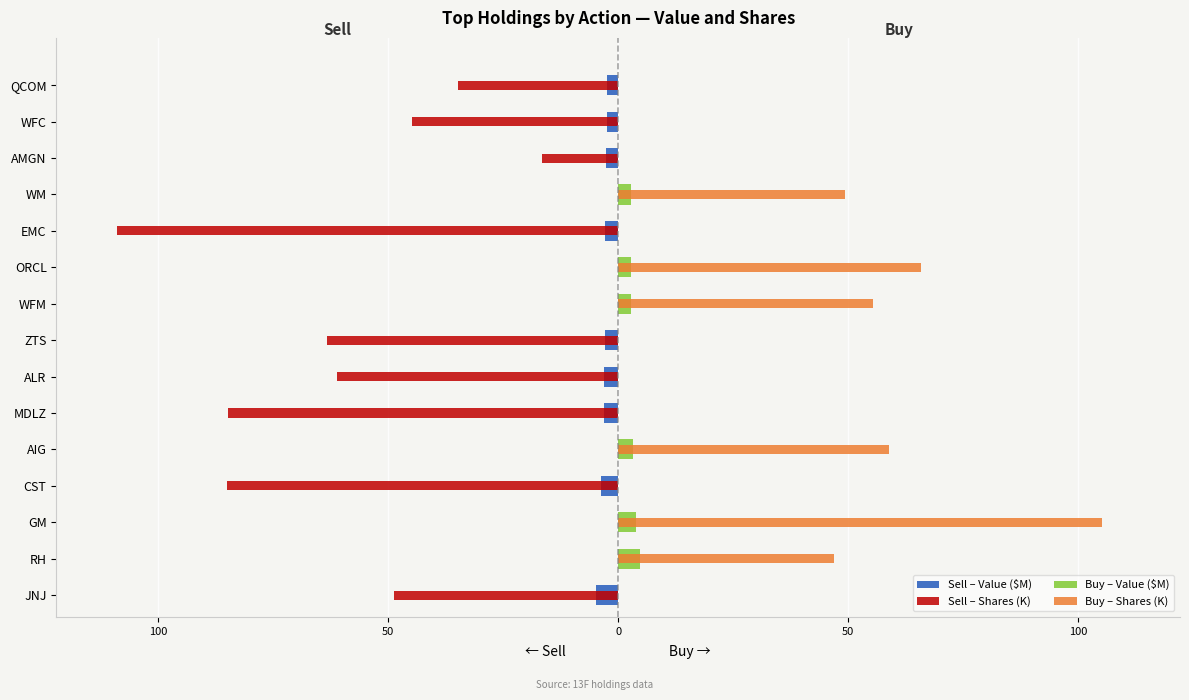

Rank the series at GM from lowest to highest value.

Sell – Value ($M), Sell – Shares (K), Buy – Value ($M), Buy – Shares (K)